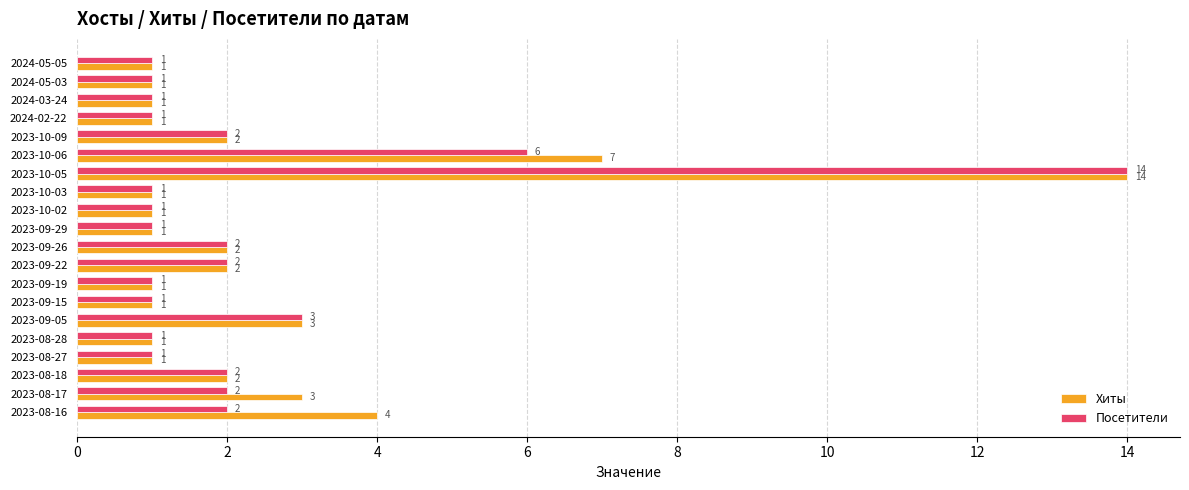

What is the sum of all Хиты values?

50